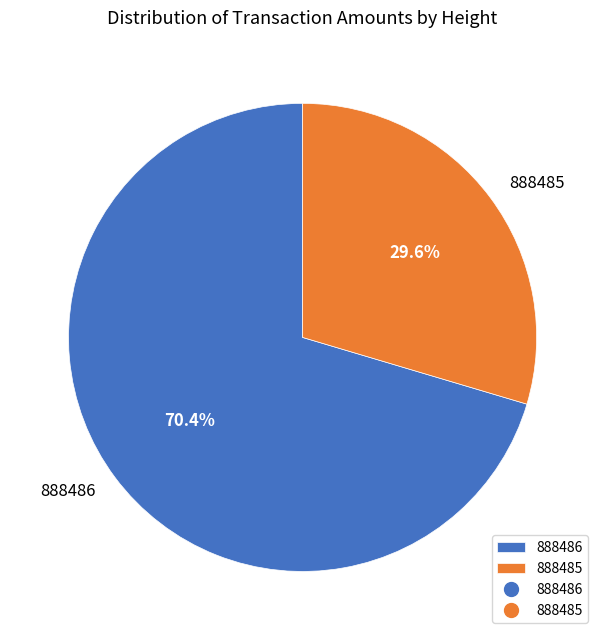

To the nearest percent, what portion does 888486 represent?

70%